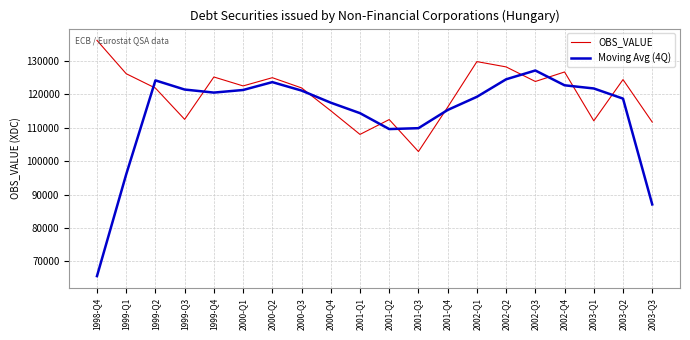

How many categories are shown in the chart?

20